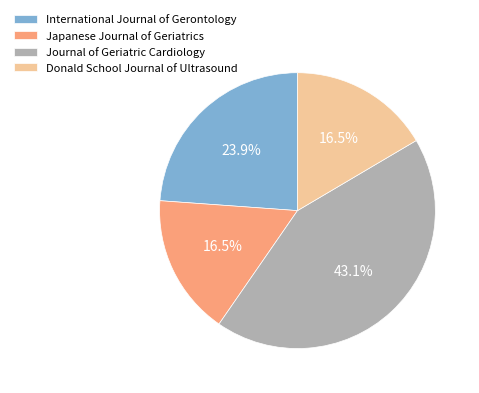

What percentage is NOT represented by Journal of Geriatric Cardiology?

56.9%